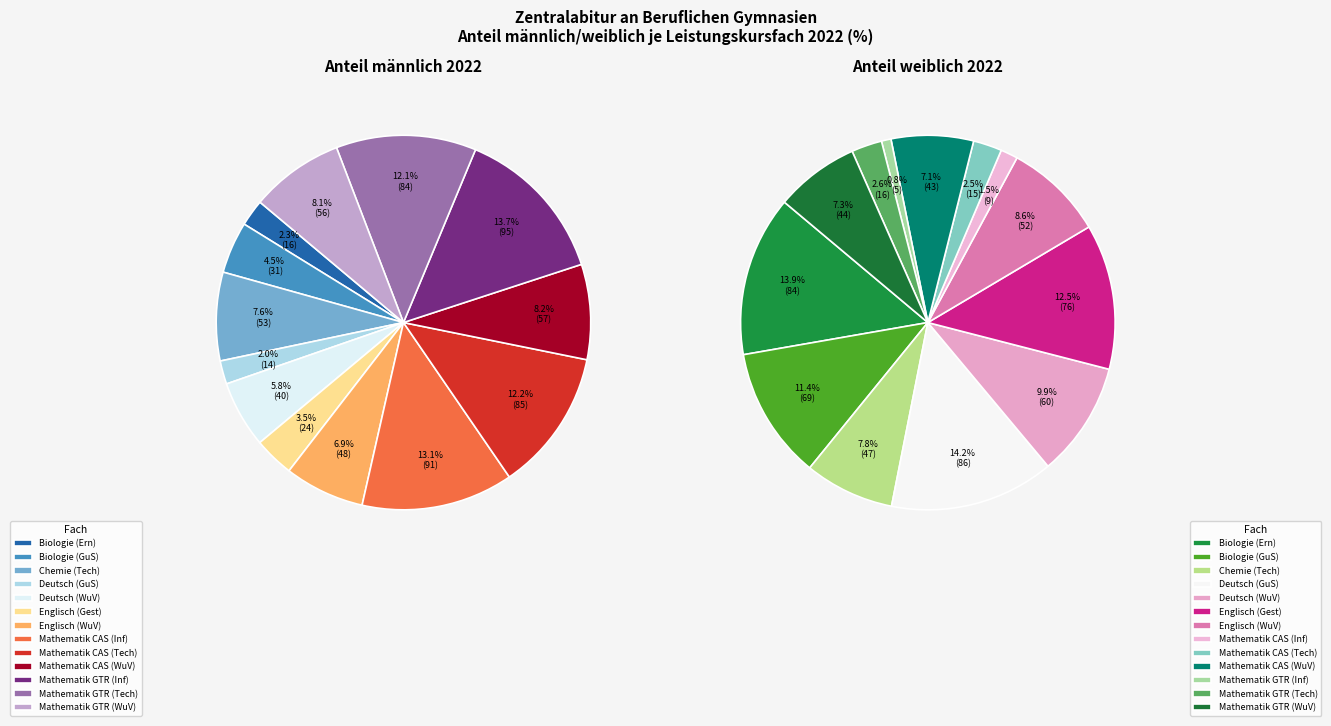

Rank the series by their maximum value, from highest to lowest.

Anteil_in_%_m_2022, Anteil_in_%_w_2022